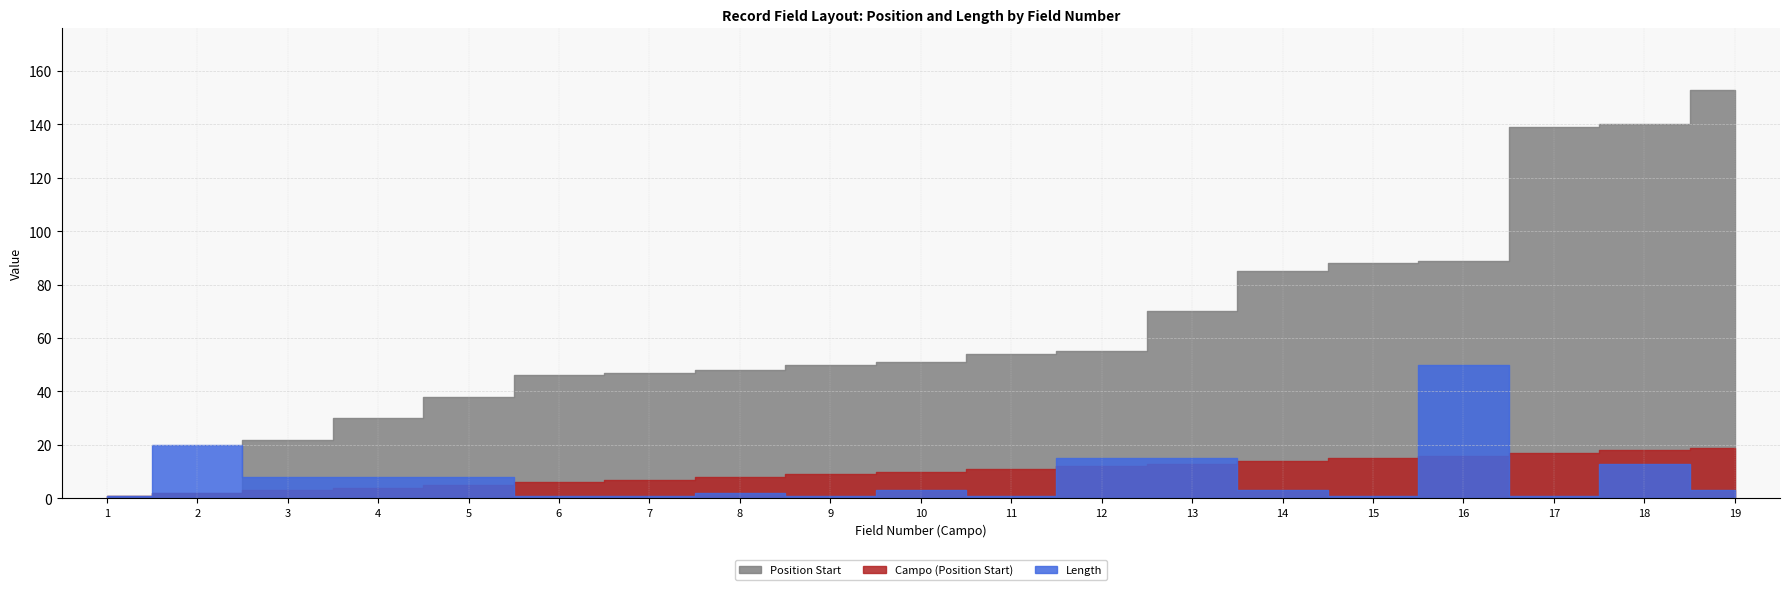

At which category does Length reach its first local valley?

9